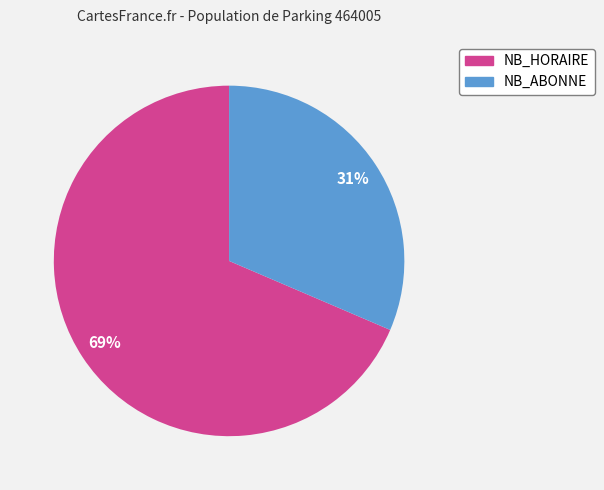

Does any single category account for the majority?

Yes